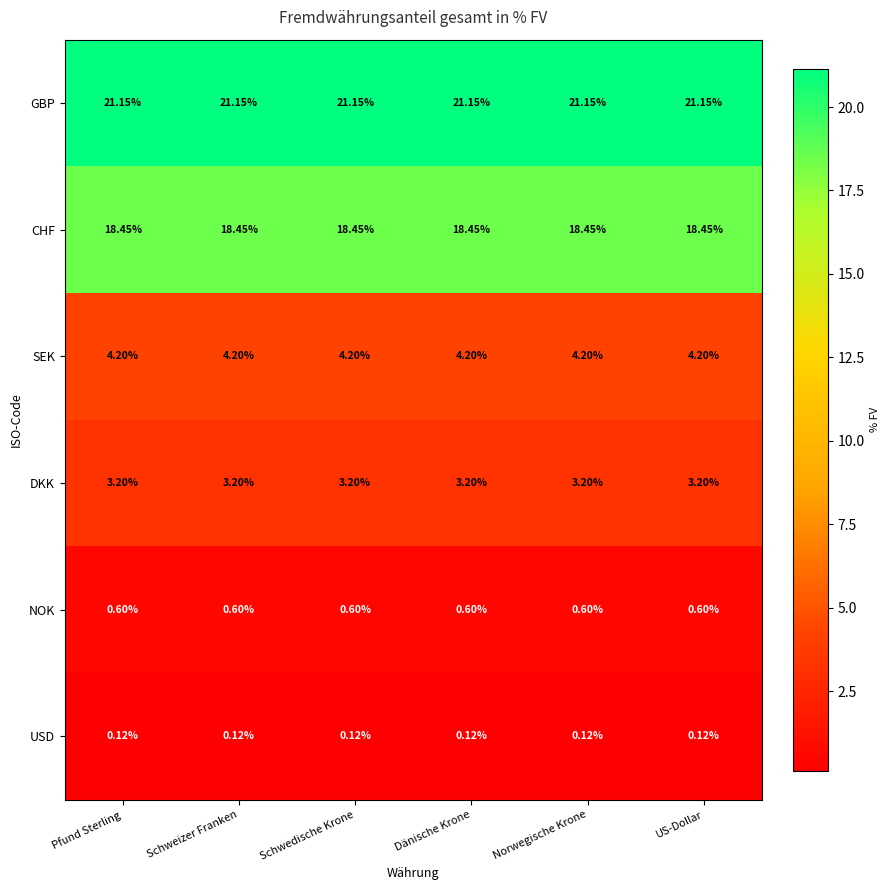

Rank the series by their maximum value, from lowest to highest.

USD, NOK, DKK, SEK, CHF, GBP